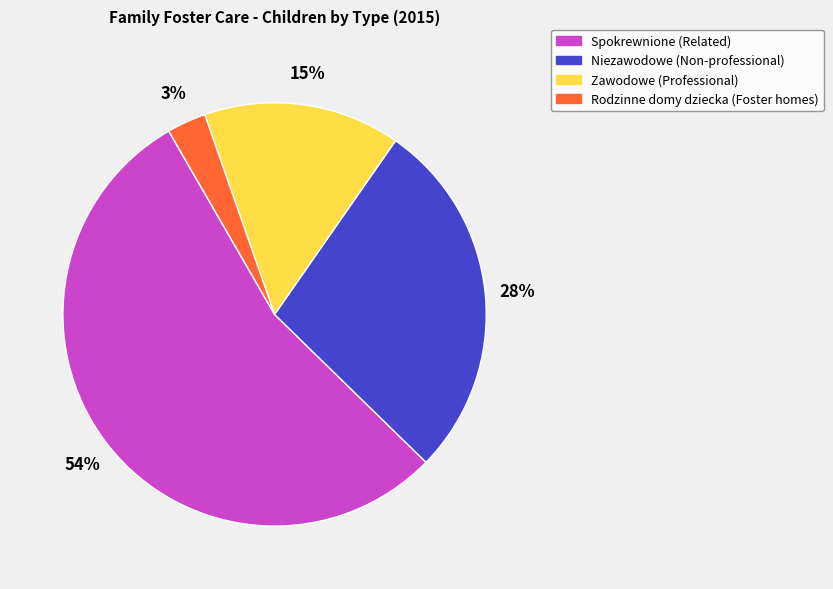

How many slices are in this pie chart?

4